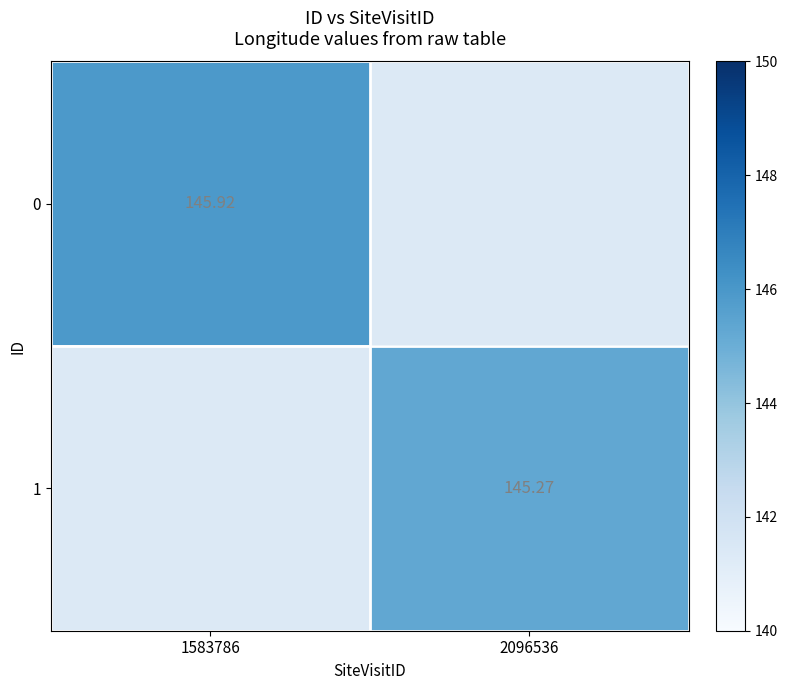

At which label does 1 reach its minimum?

1583786